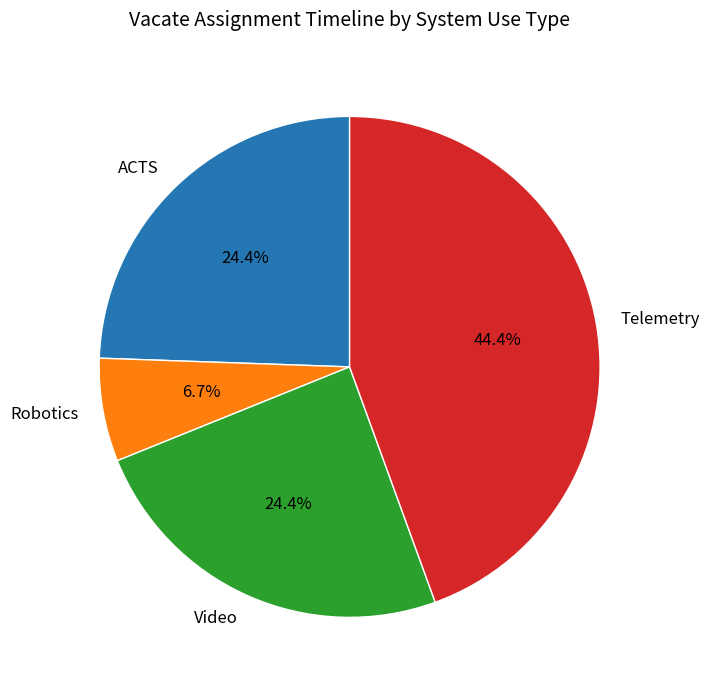

To the nearest percent, what is the difference between the Robotics and Video slice percentages?

18%